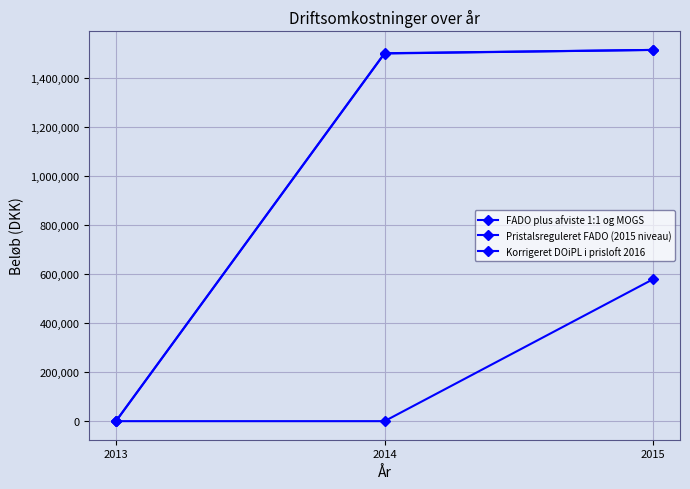

How many lines are shown in the chart?

3